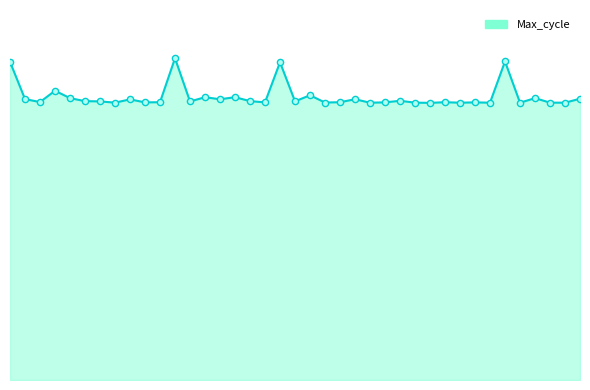

Is this an area chart (filled region under the line)?

Yes